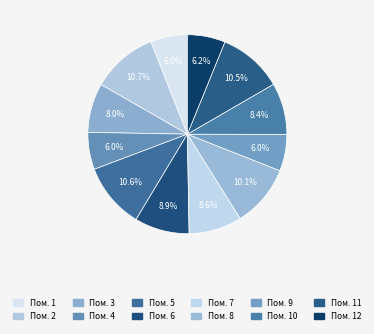

Is there any slice that represents more than half of the pie?

No